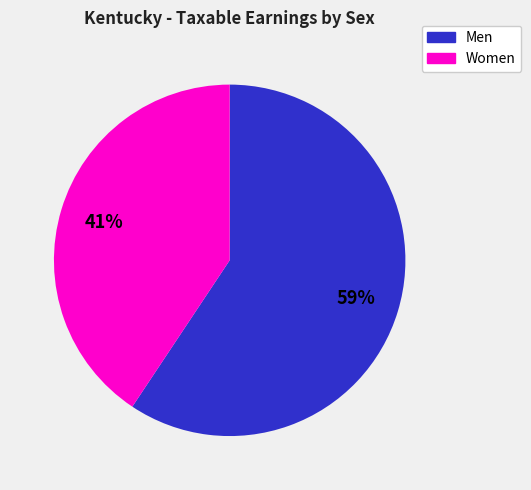

Is it true that Women is 36% of the pie?

False